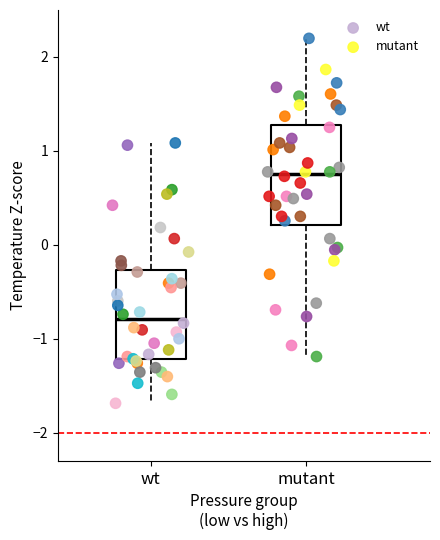

Which series has the widest spread of Y values?

mutant